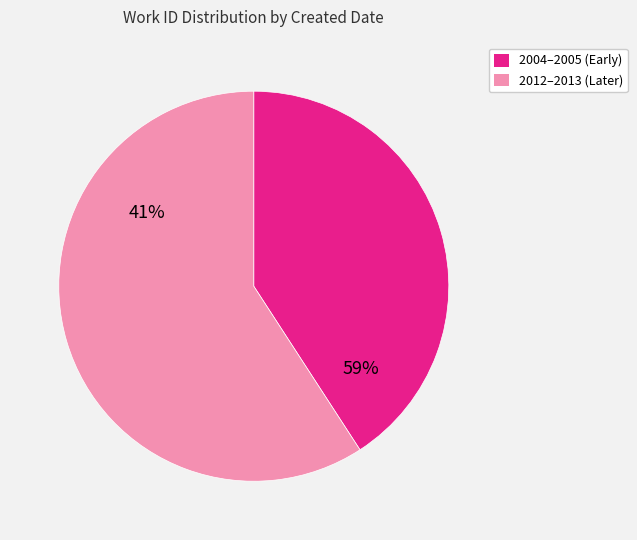

Does 2005-06-12 represent more than half of the total?

No